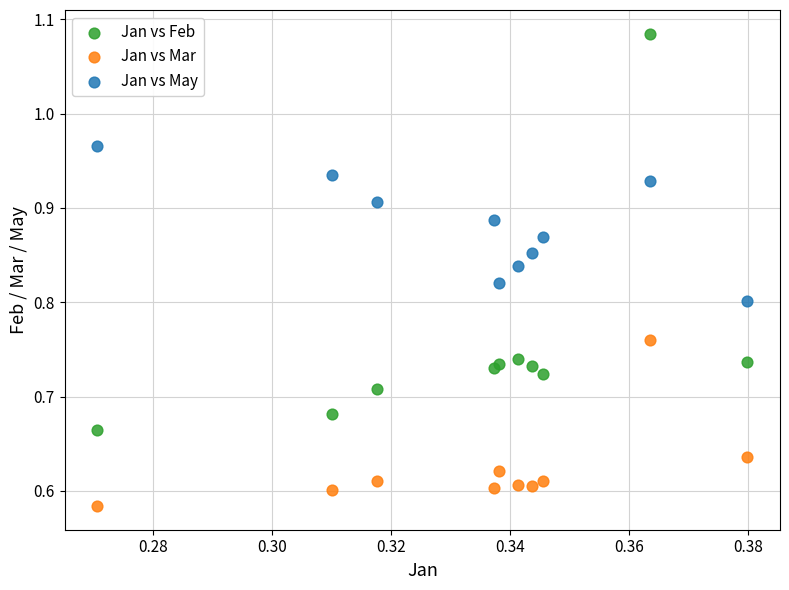

Which series contains the lowest Y value?

Jan vs Mar